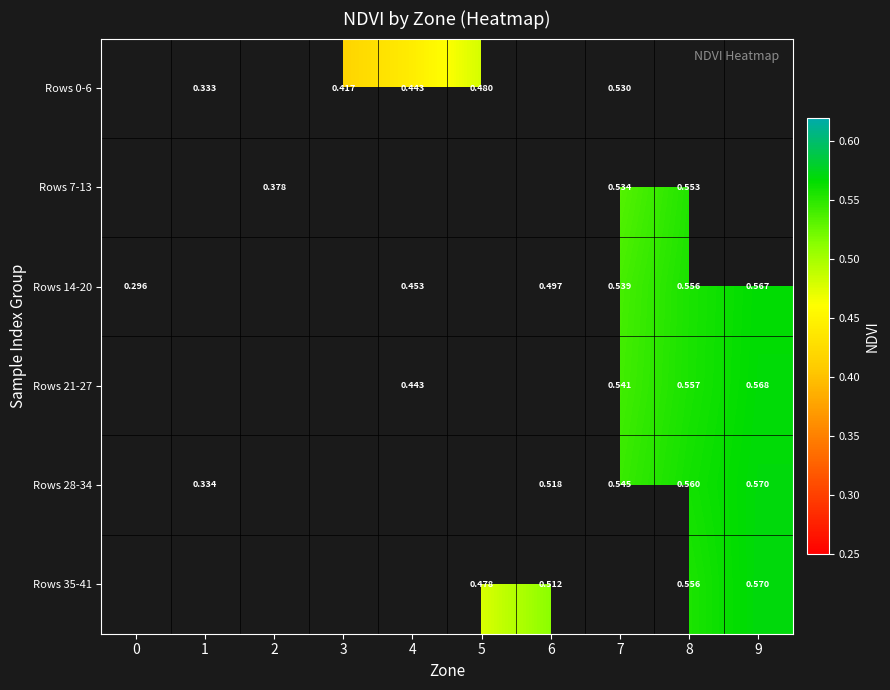

Which category has the highest value across all series?

9